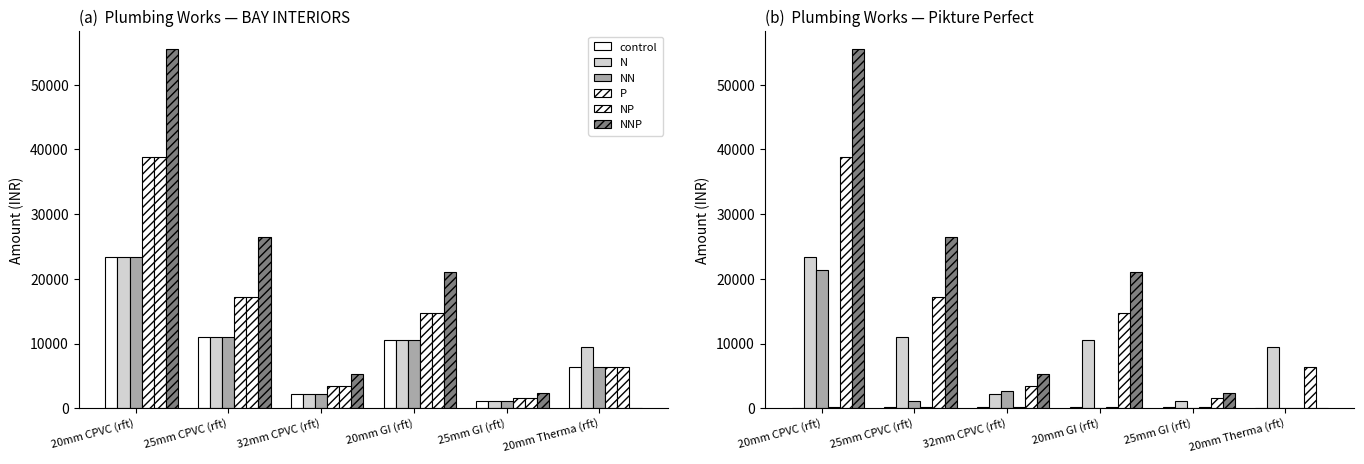

What is the difference between the highest and lowest values at 25mm GI (rft)?

2400